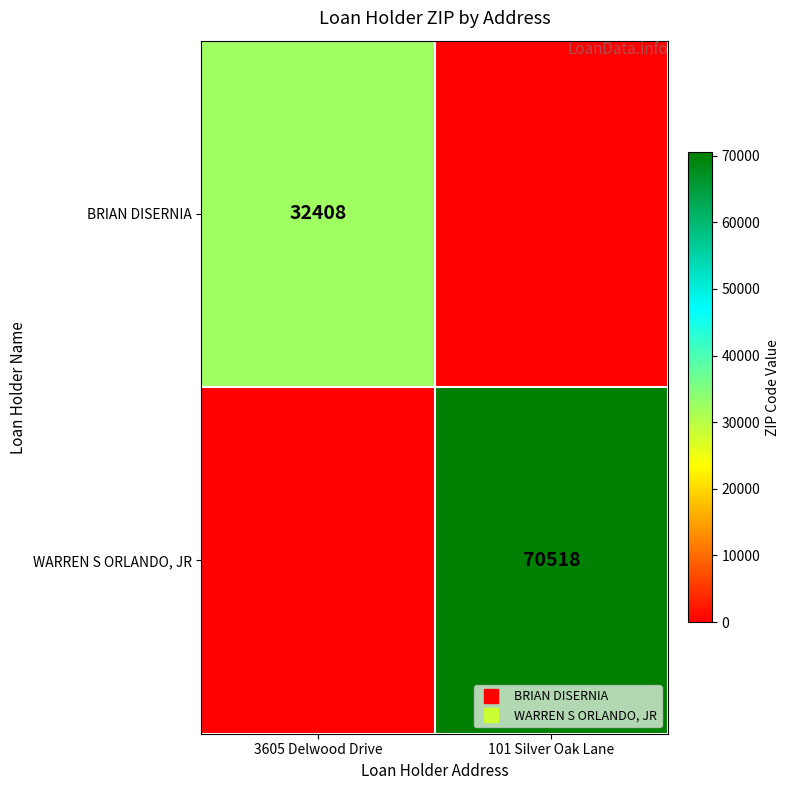

List the labels in order of WARREN S ORLANDO, JR value, smallest first.

3605 Delwood Drive, 101 Silver Oak Lane